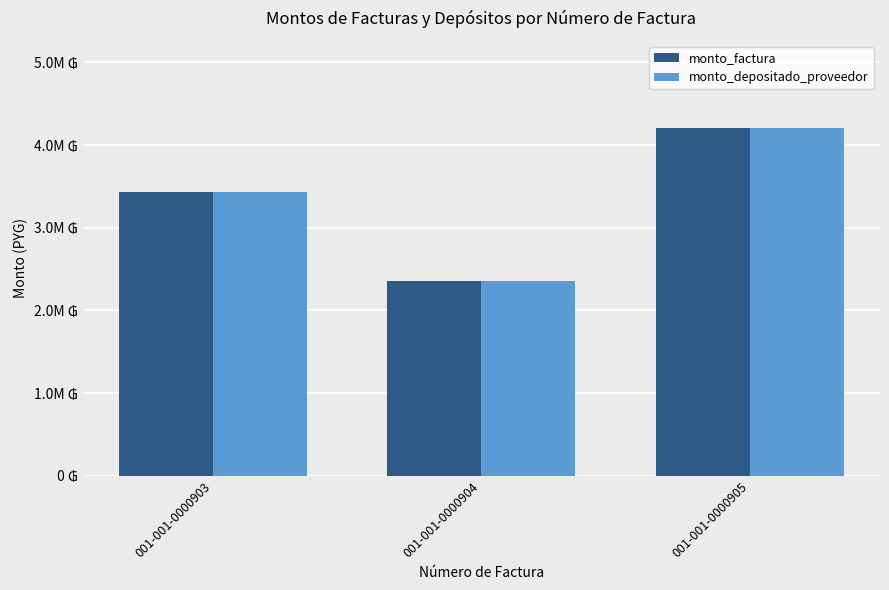

What is the total value across all series at 001-001-0000905?

8412000